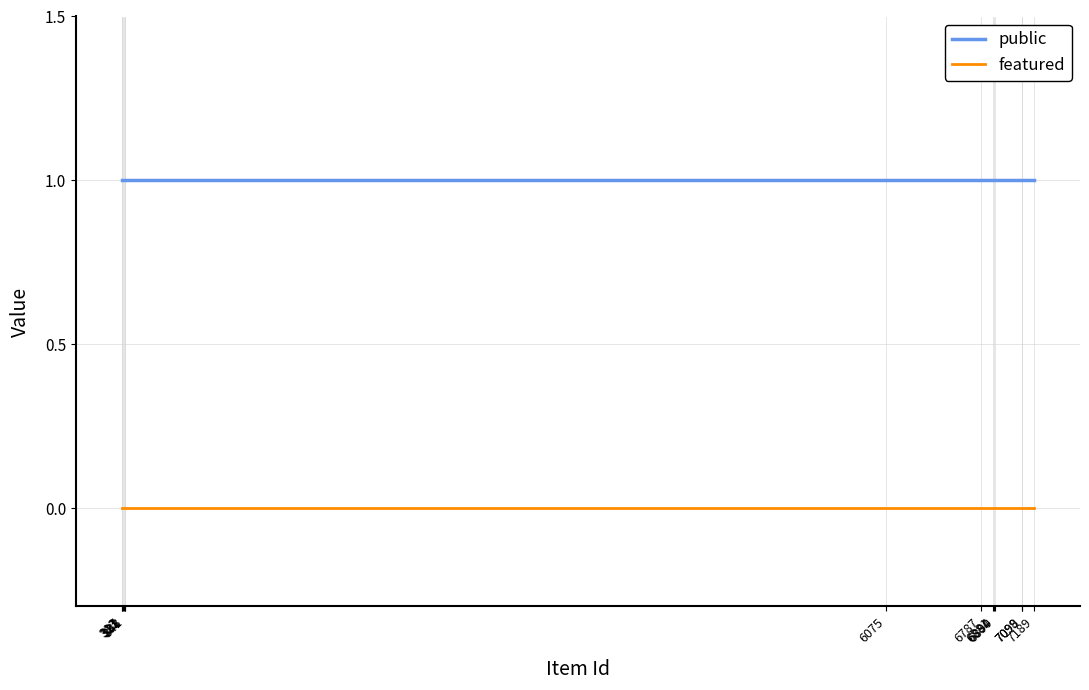

Which series has the largest total across all categories?

public